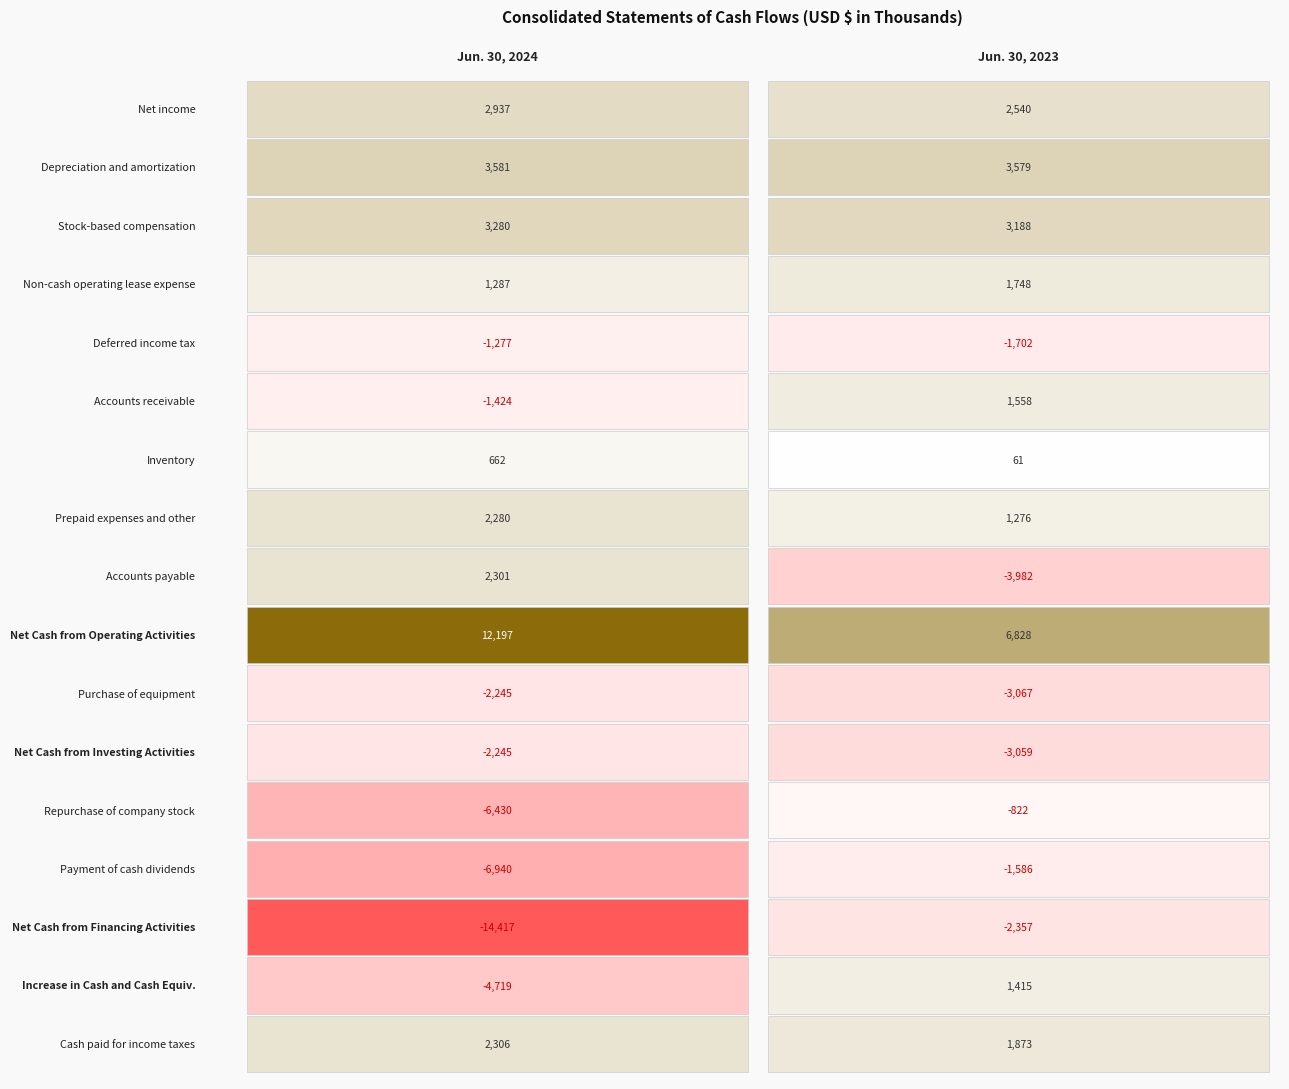

What value does the Deferred income tax series have at 1, to the nearest 5?

-1700